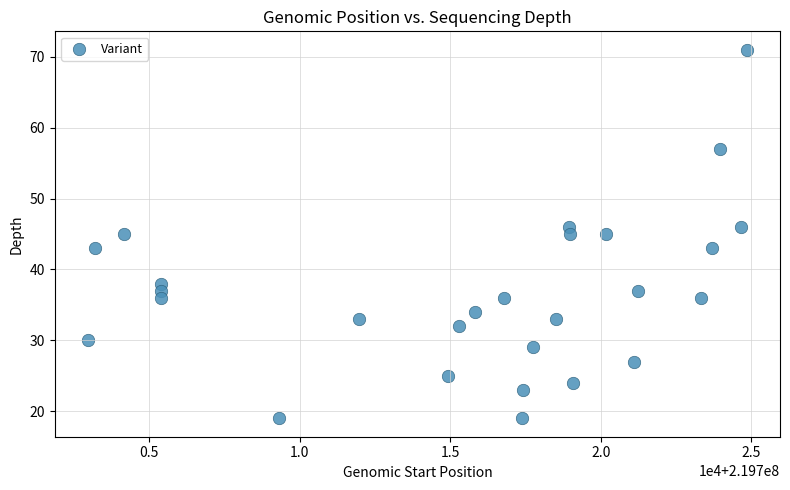

What is the range of Y values (max minus min)?

52